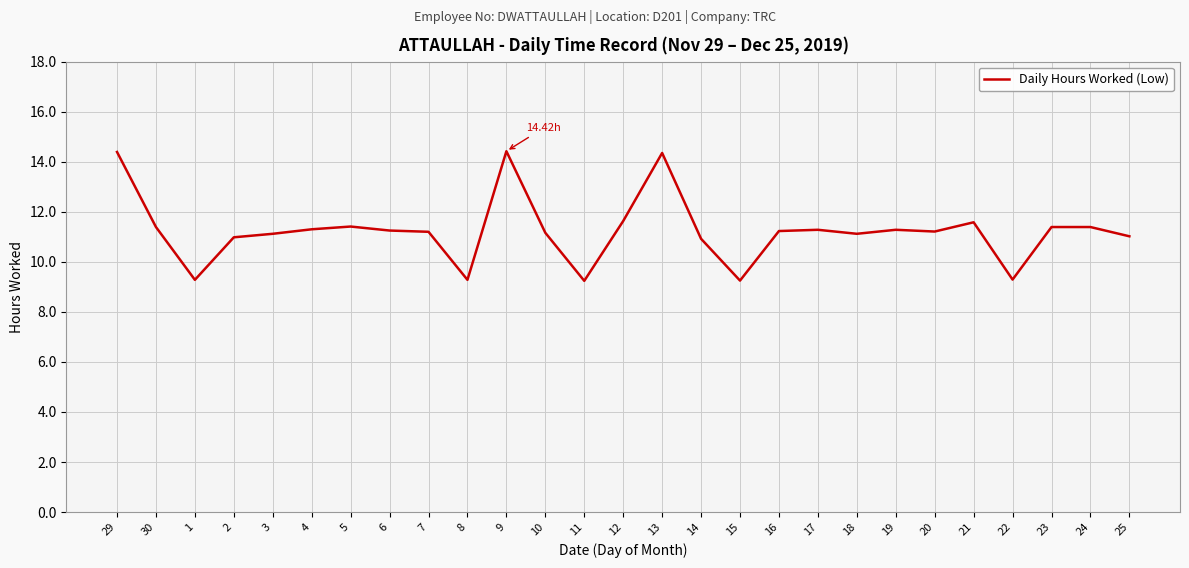

What is the ratio of the value at 10 to the value at 20?

1.0